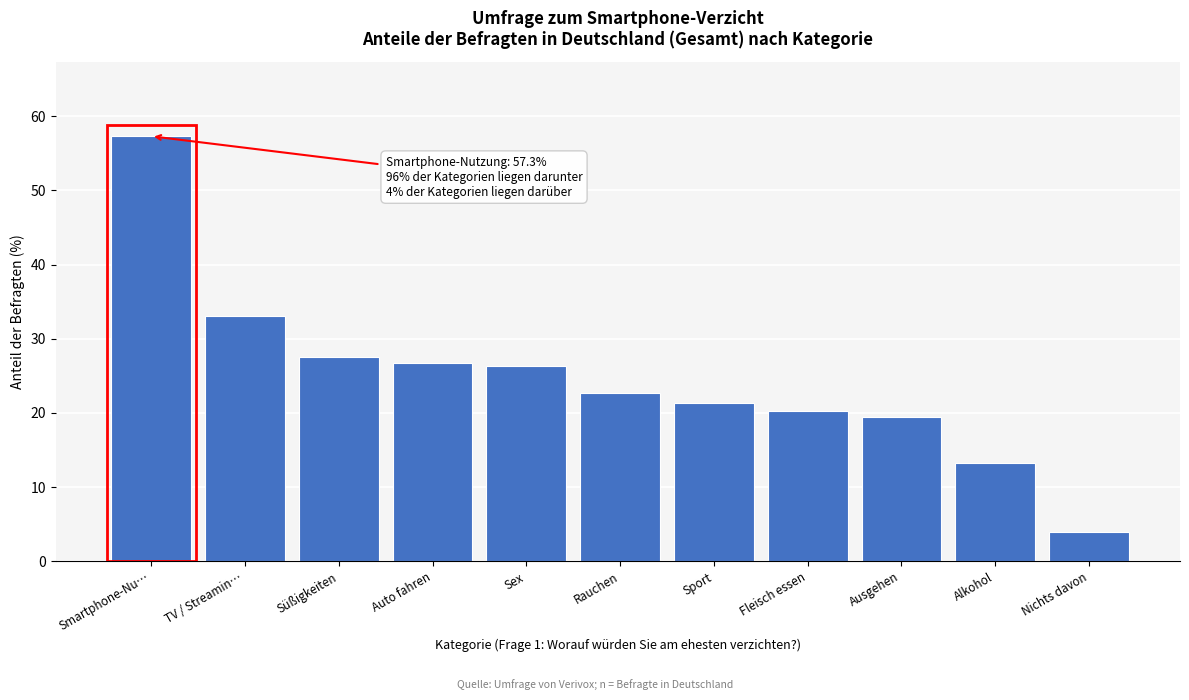

Reading left to right, list all the values displayed in this chart.

57.3	33.0	27.5	26.7	26.3	22.7	21.3	20.2	19.4	13.2	4.0